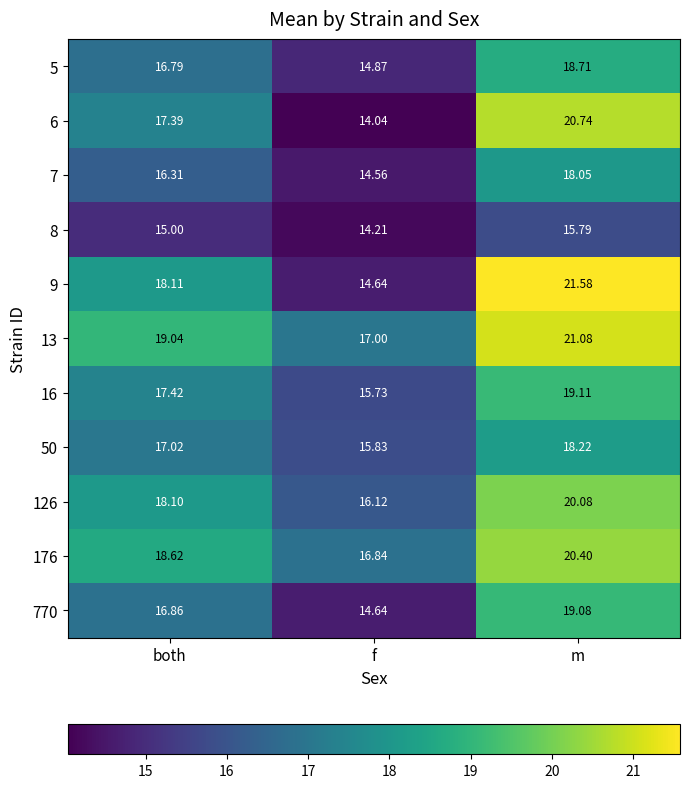

At which label does 770 reach its minimum?

f